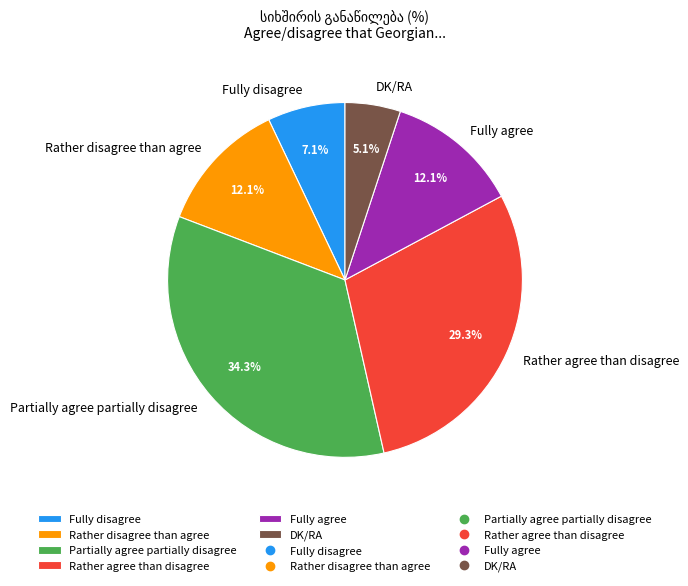

Which slice is the smallest?

DK/RA